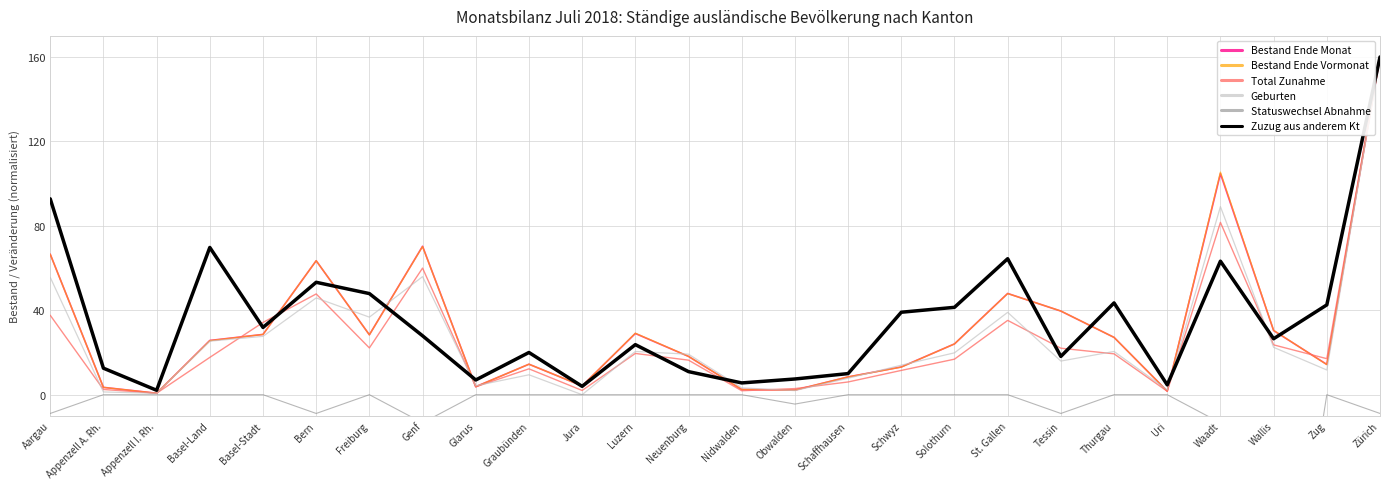

How many distinct data groups are displayed?

6